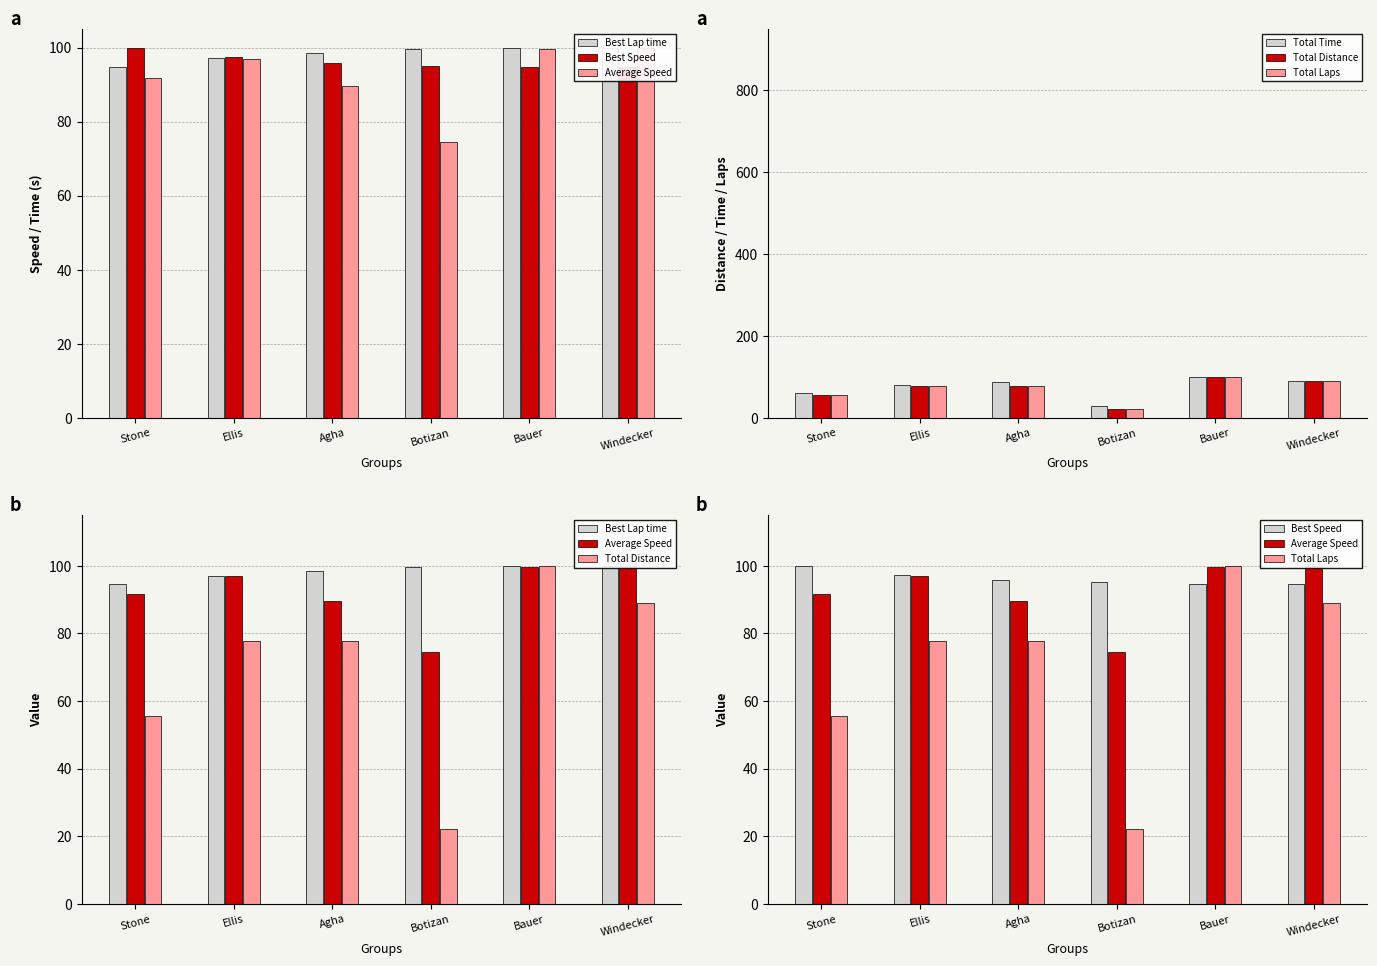

Where does the Average Speed series first go above 97?

Ellis